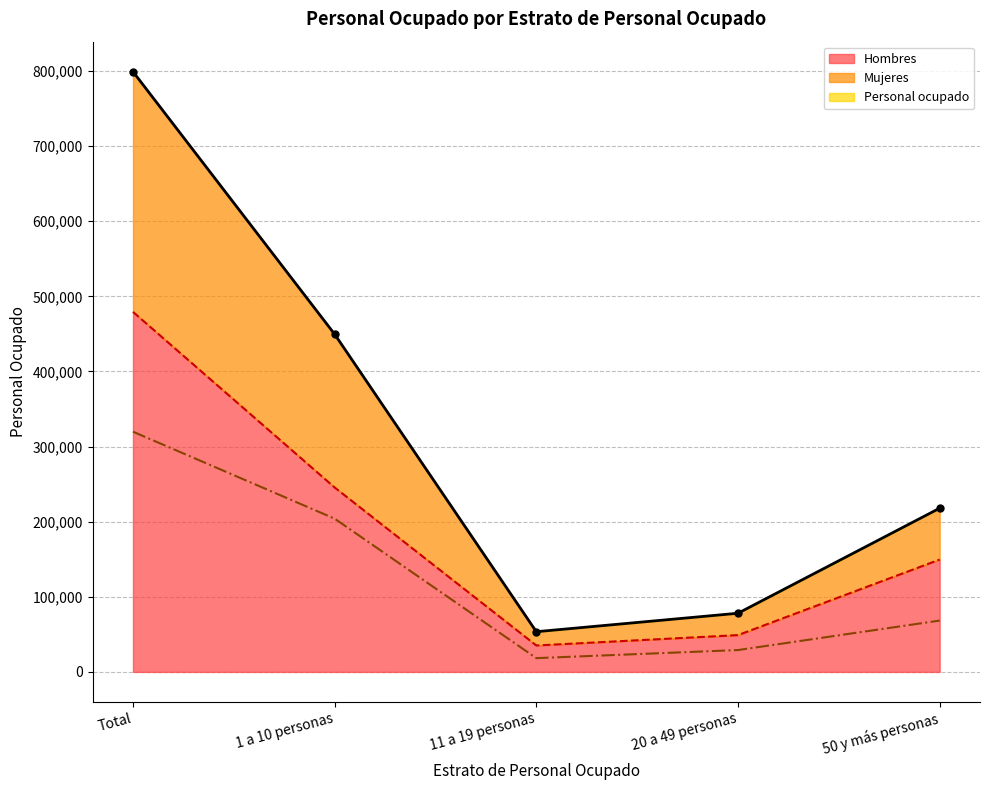

Reading right to left, transcribe all the data shown in this chart.

Personal ocupado: 217938	78106	53530	449579	799153
Hombres: 149592	49008	35194	245543	479337
Mujeres: 68346	29098	18336	204036	319816